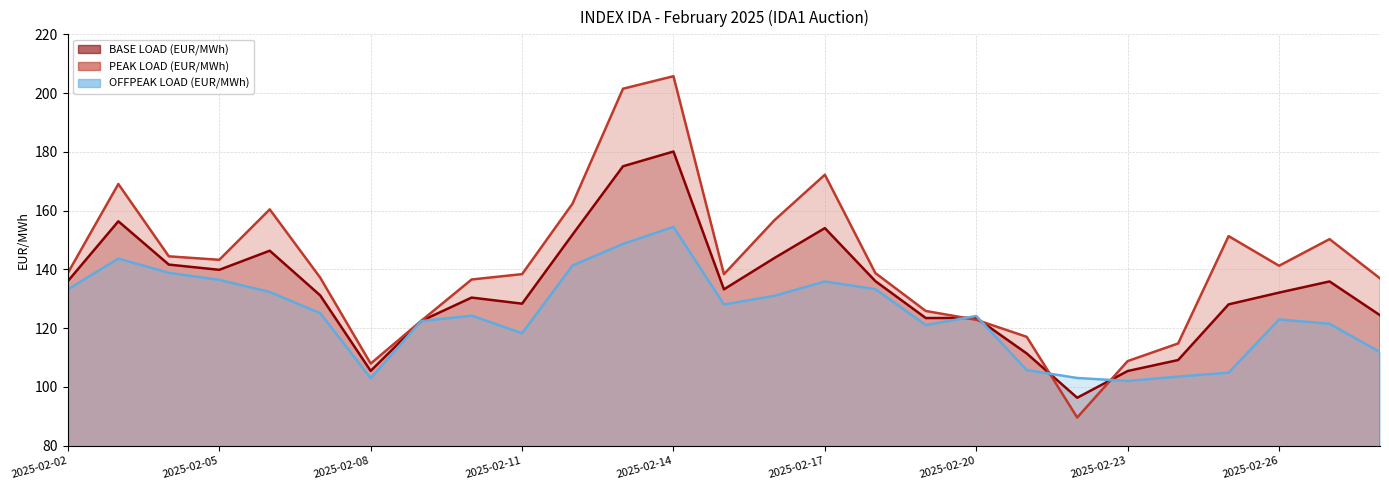

At which category does OFFPEAK LOAD (EUR/MWh) reach its first local valley?

2025-02-08